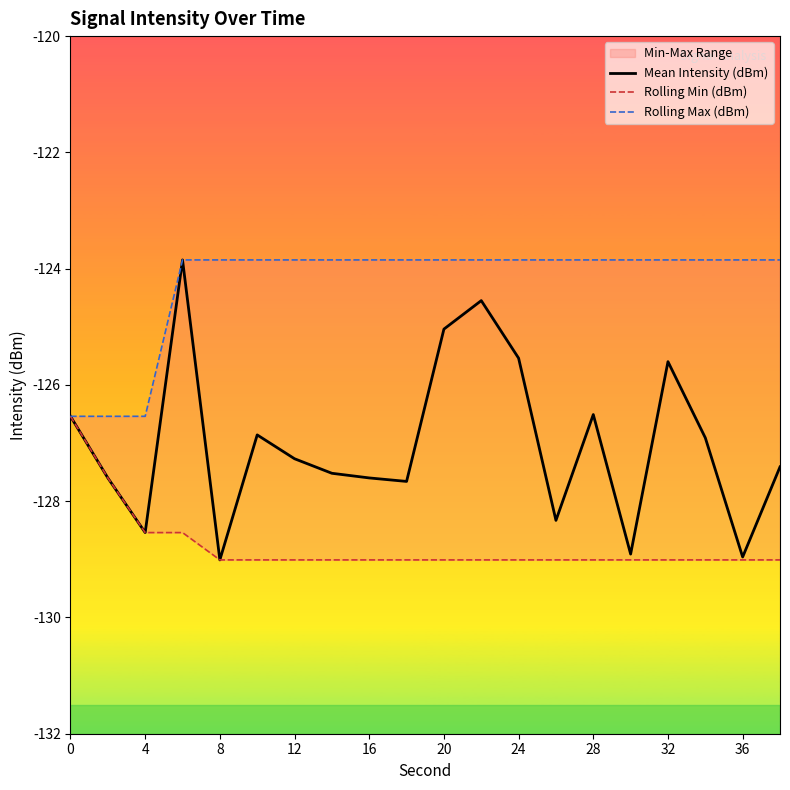

True or false: Mean Intensity (dBm) has a value of -127.3 at 12.

True